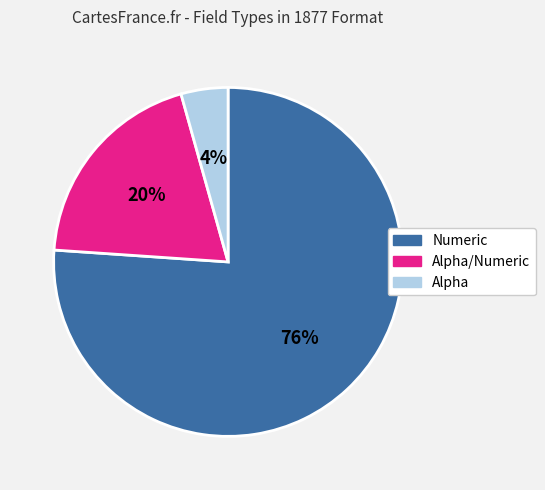

Is there any slice that represents more than half of the pie?

Yes